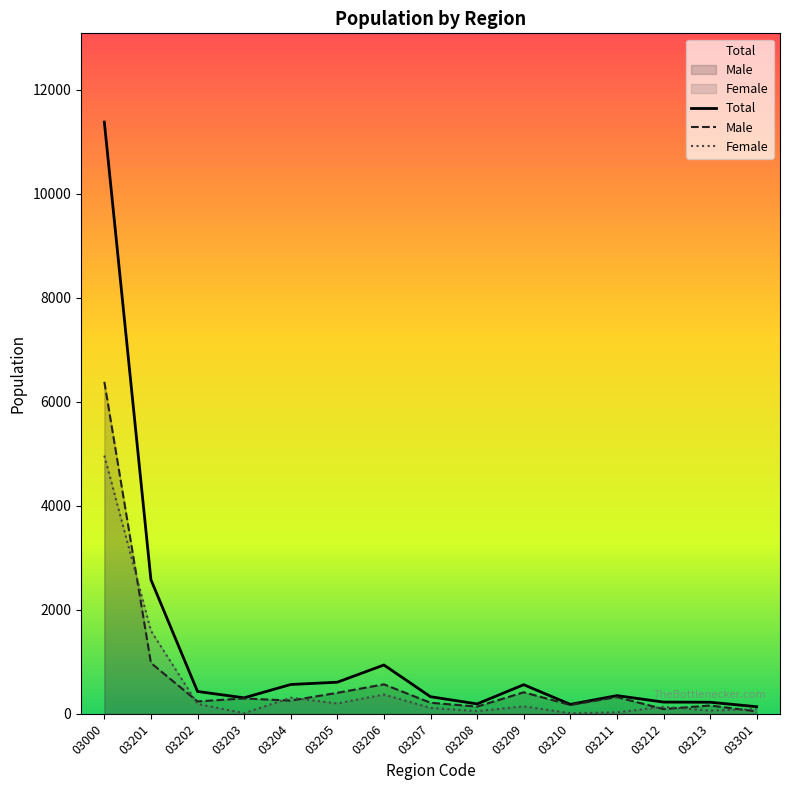

Between which two adjacent categories do Female and Male first intersect?

03000 and 03201